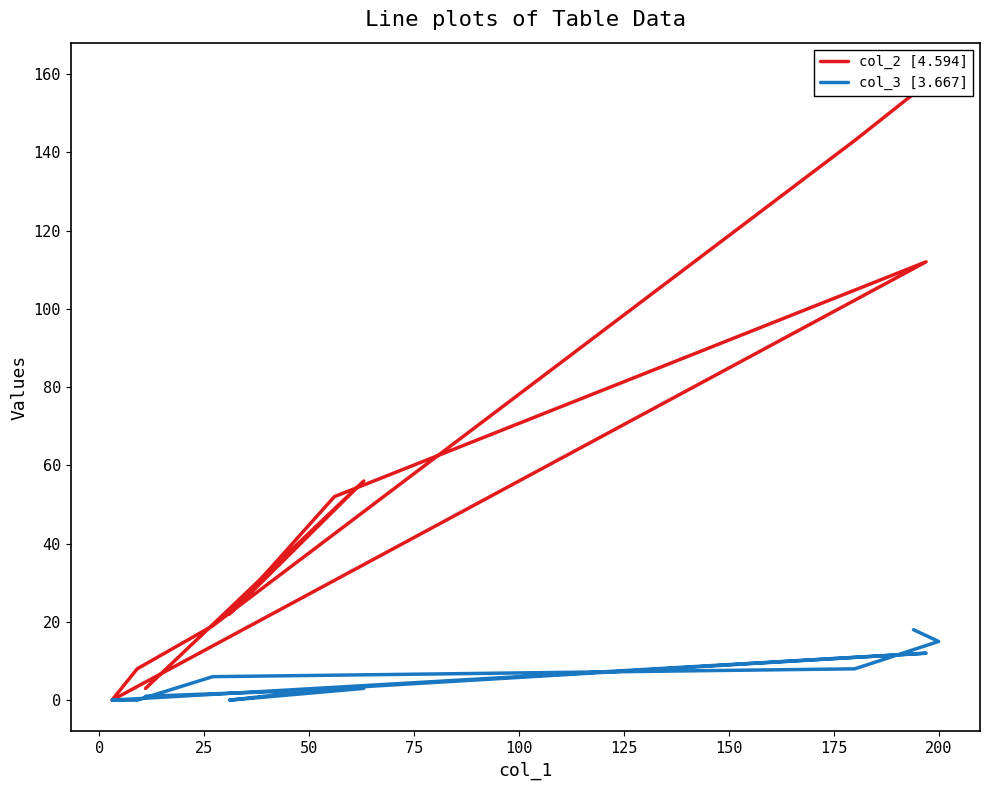

Rank the series by their average value, from lowest to highest.

col_3 [3.667], col_2 [4.594]